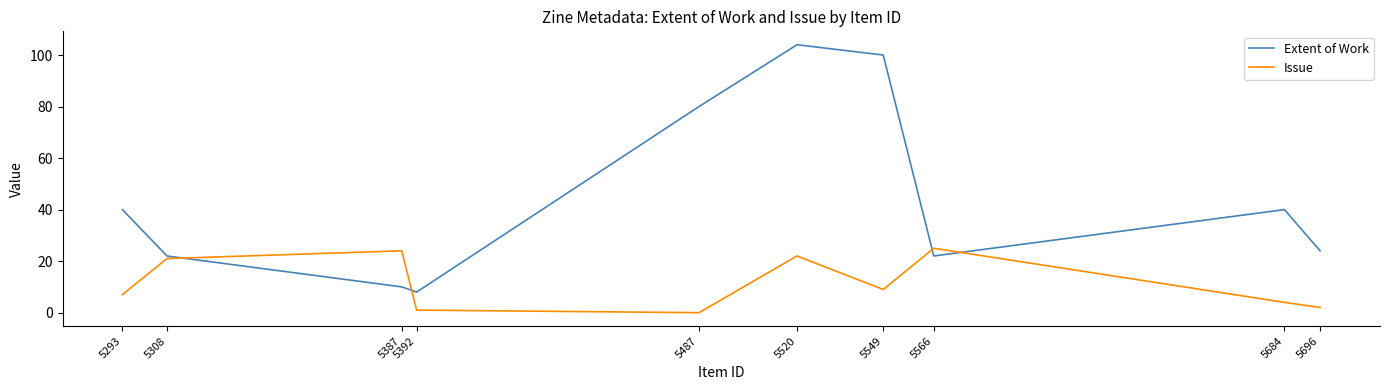

True or false: Issue and Extent of Work intersect in this chart.

True